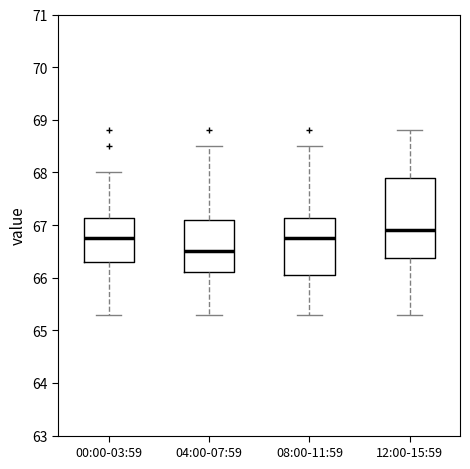

Reading left to right, transcribe this box plot: for each box, give where its median line is, the range the box spans, and where its two whiskers end, as read against the y-axis. The values are not printed on the chart, so give them approximately, as read against the axis.

00:00-03:59: median 66.8, box 66.3 to 67.1, whiskers 65.3 to 68.0
04:00-07:59: median 66.5, box 66.1 to 67.1, whiskers 65.3 to 68.5
08:00-11:59: median 66.8, box 66.1 to 67.1, whiskers 65.3 to 68.5
12:00-15:59: median 66.9, box 66.4 to 67.9, whiskers 65.3 to 68.8